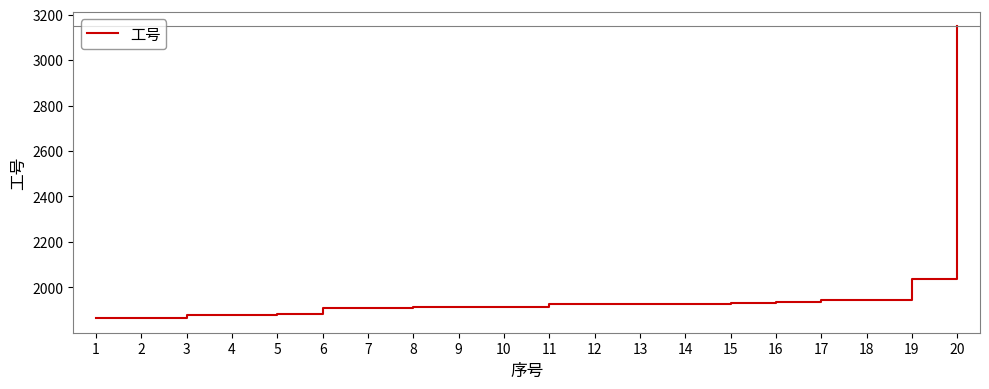

Is it true that the value at 15 is 591?

False